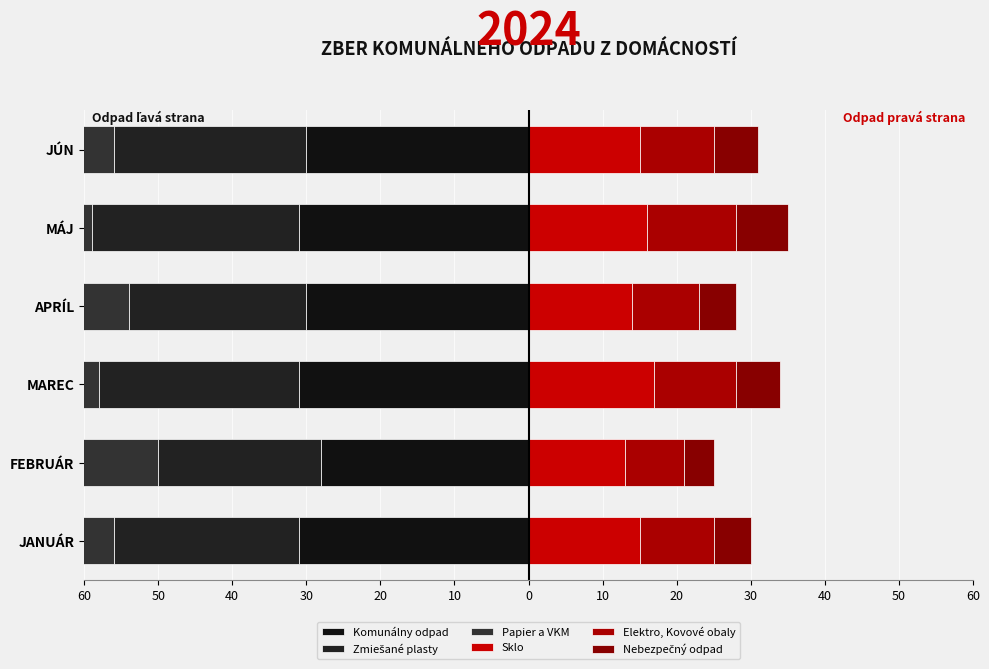

What are all the series names shown in the legend?

Komunálny odpad, Zmiešané plasty, Papier a VKM, Sklo, Elektro, Kovové obaly, Nebezpečný odpad